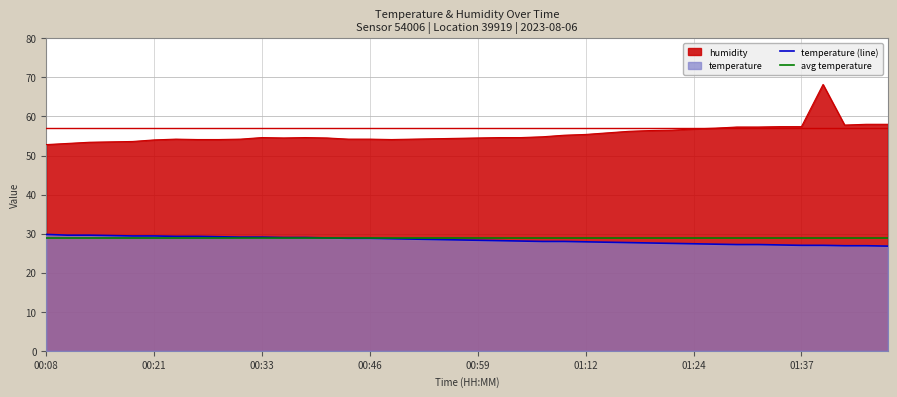

True or false: temperature (line) and humidity intersect in this chart.

False